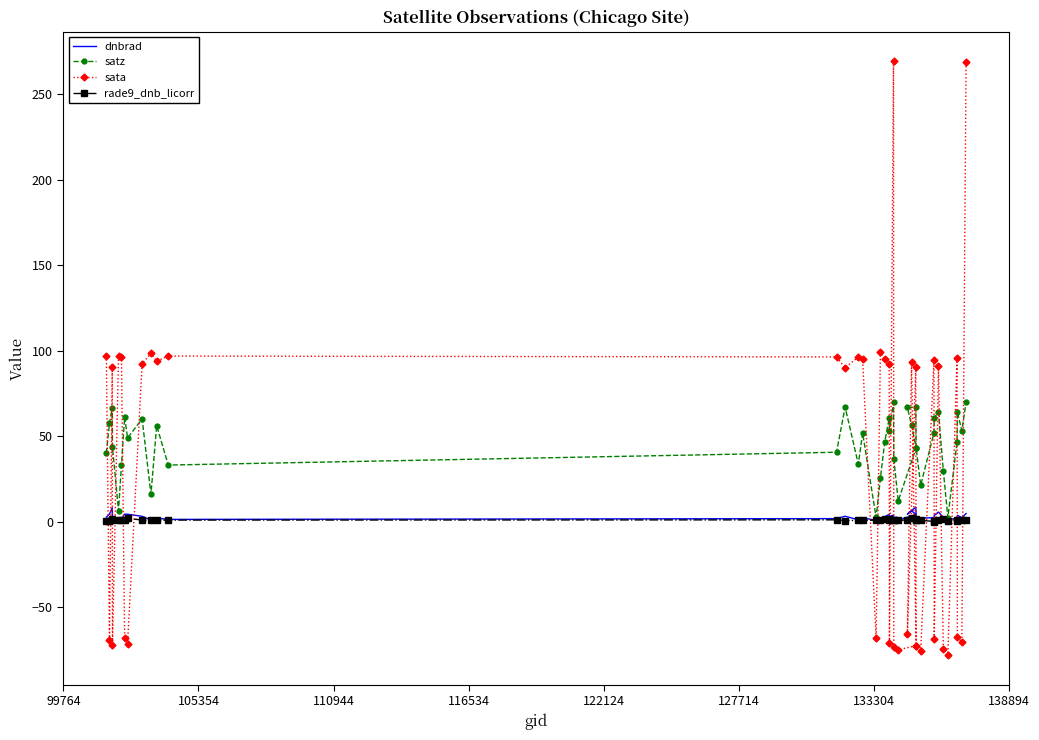

What is the sum of all dnbrad values?

126.7